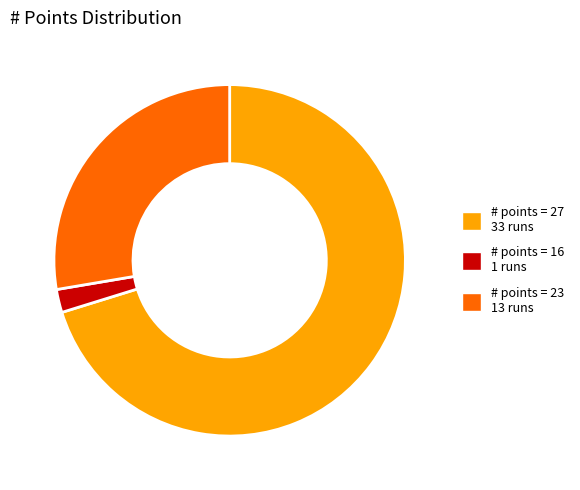

What is the smallest slice in the pie chart?

# points = 16 1 runs